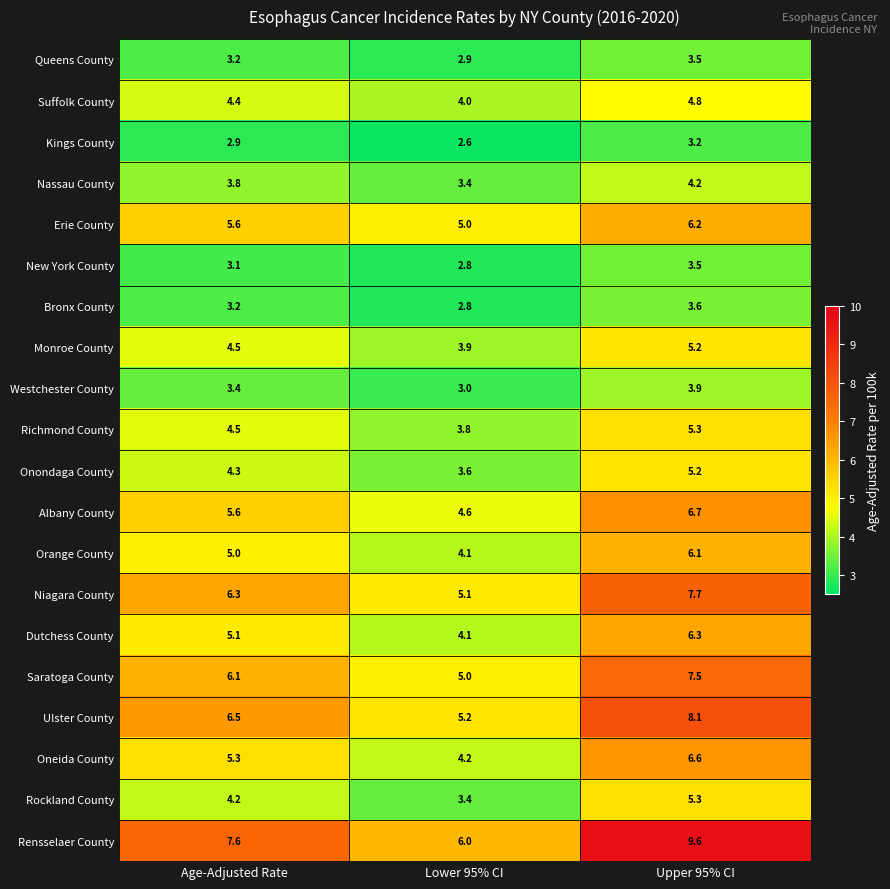

What is the difference between the Rensselaer County values at Lower 95% CI and Upper 95% CI?

3.6